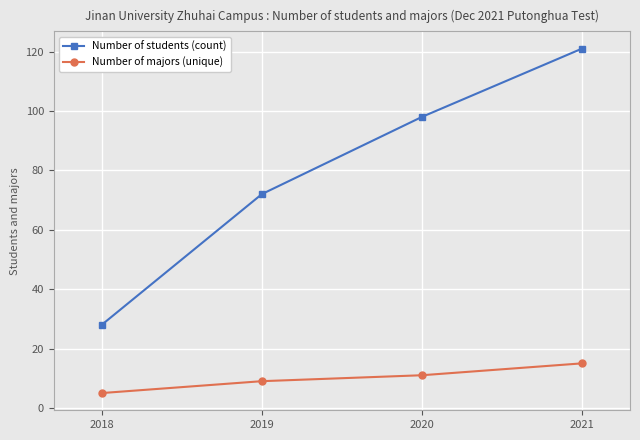

What is the approximate value of Number of students (count) at 2020, to the nearest 10?

100